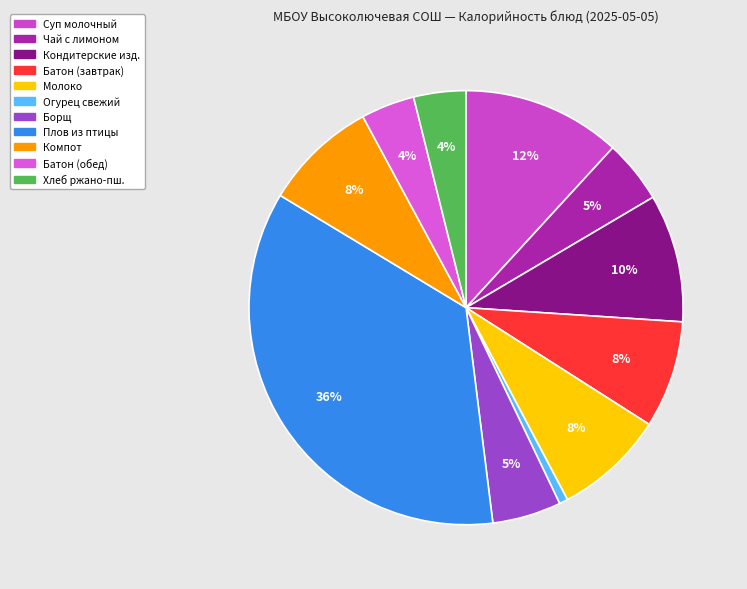

Count the number of slices in the pie.

11